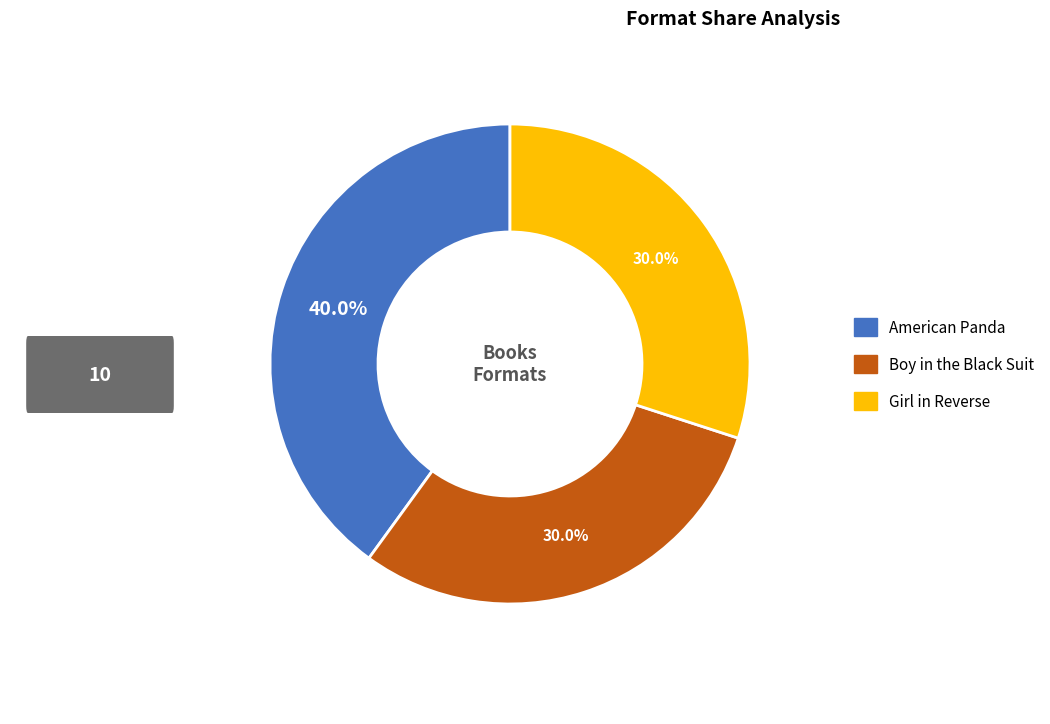

Combined, do American Panda and Boy in the Black Suit account for over 50%?

Yes